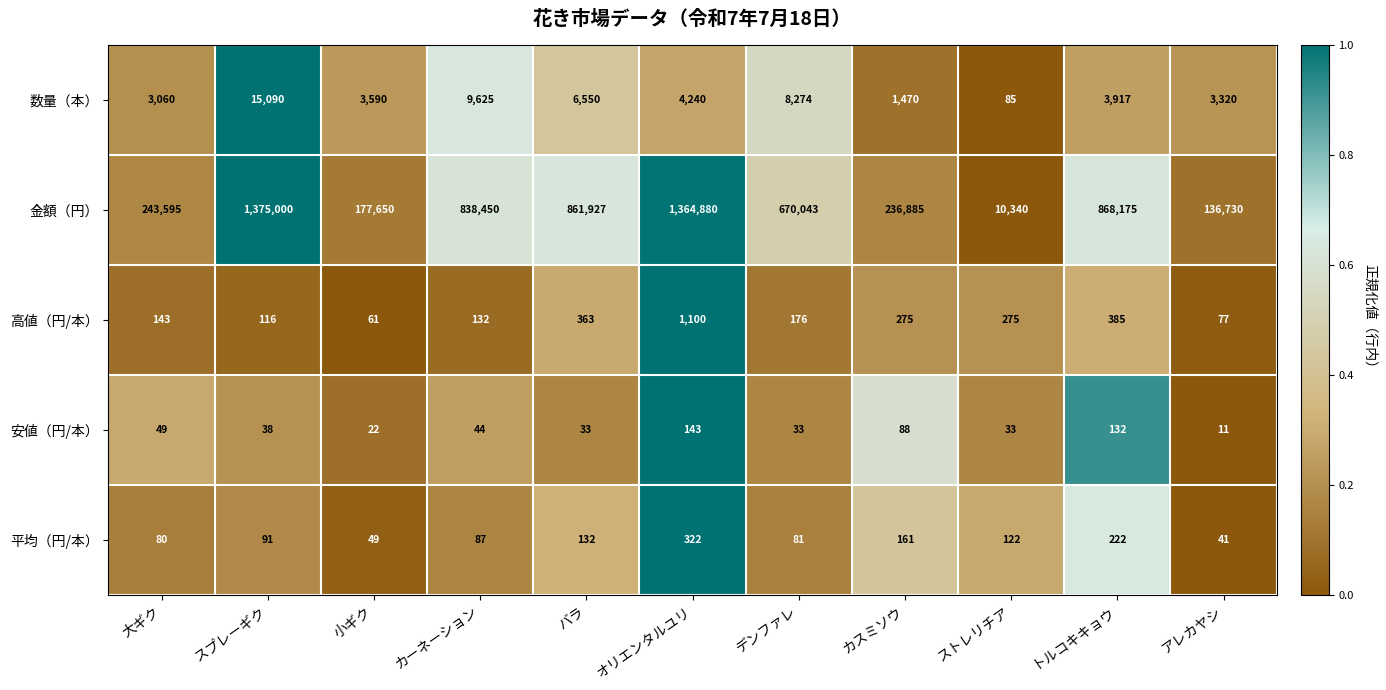

How many data points in 安値（円/本） are less than 38?

5